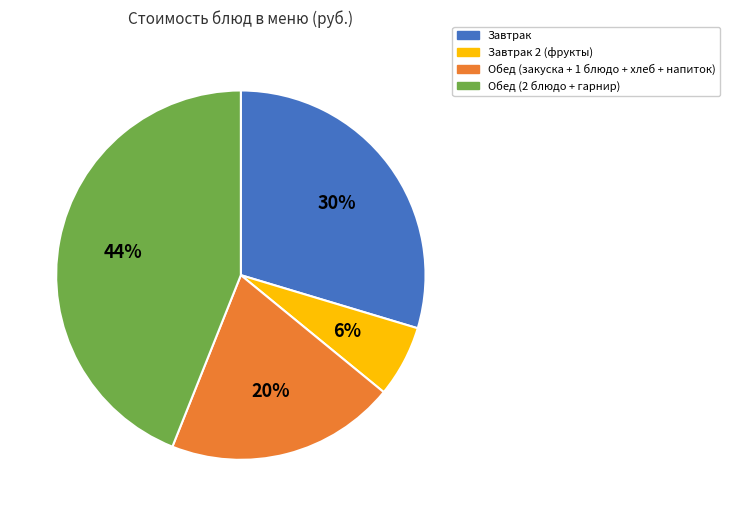

Do Завтрак and Завтрак 2 (фрукты) together represent more than half of the pie?

No